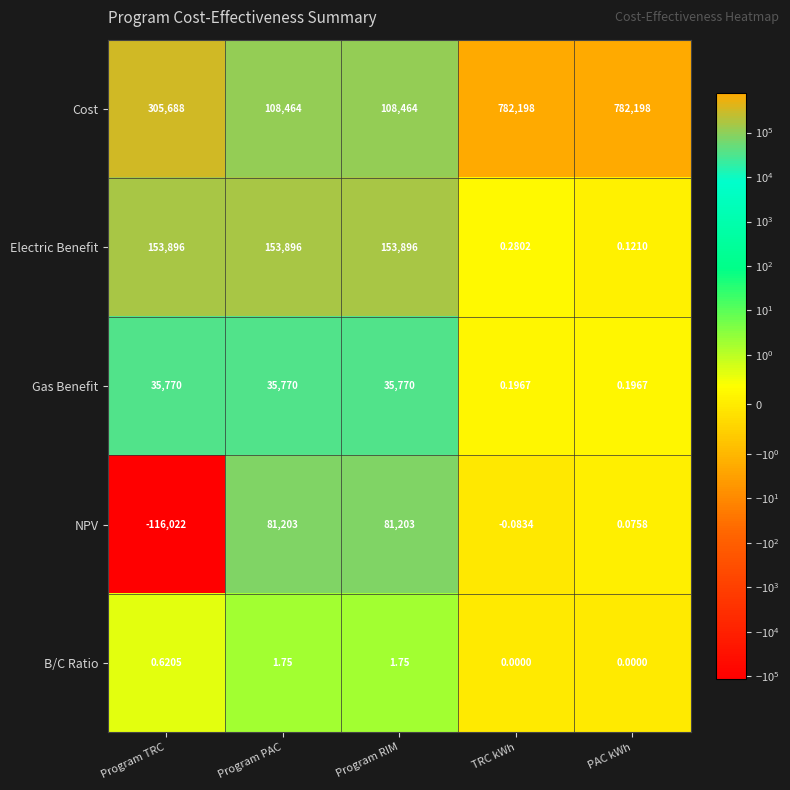

Which category has the lowest value in the NPV series?

Program TRC